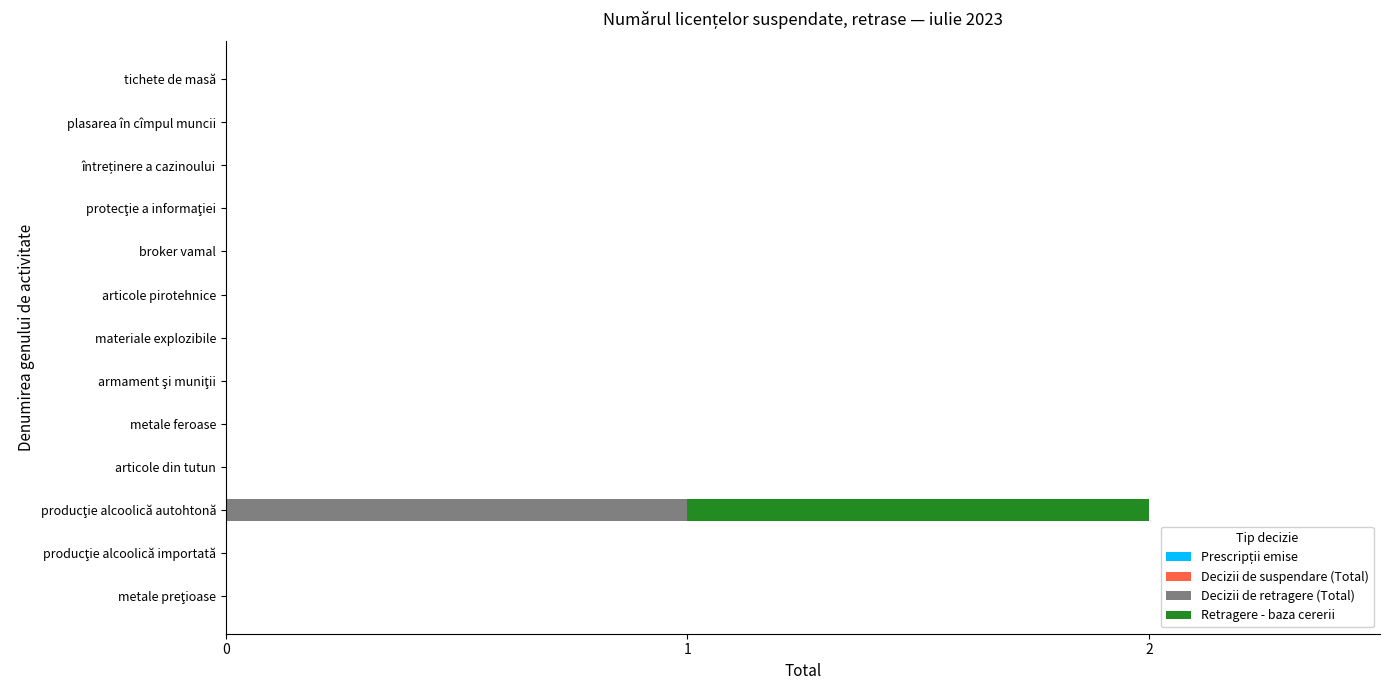

Count the number of categories in the chart.

13